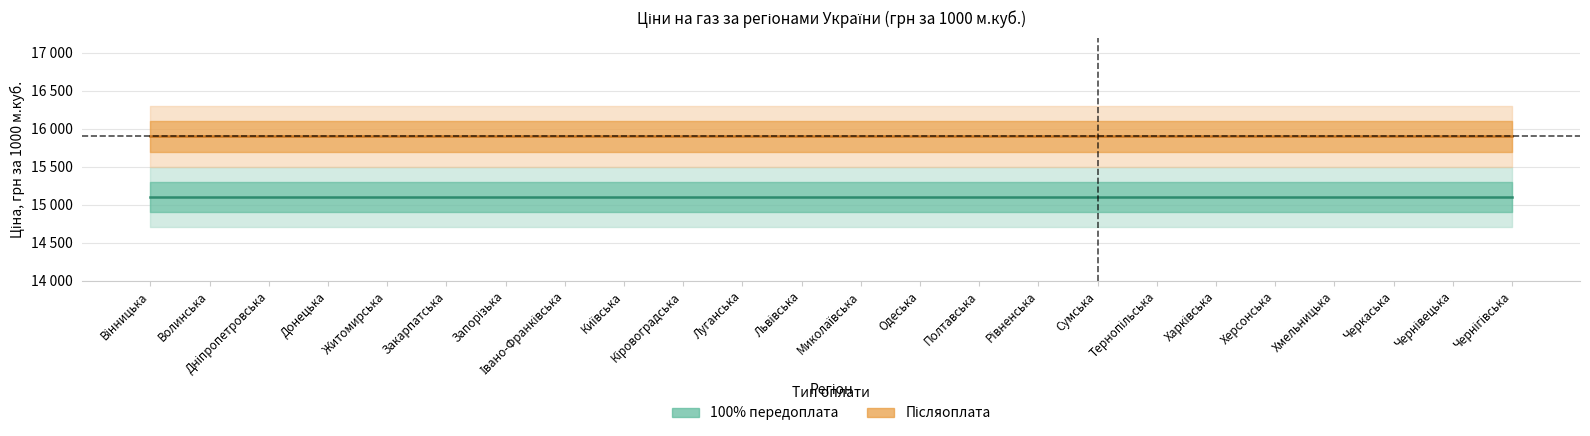

Which series has the largest total across all categories?

Післяоплата